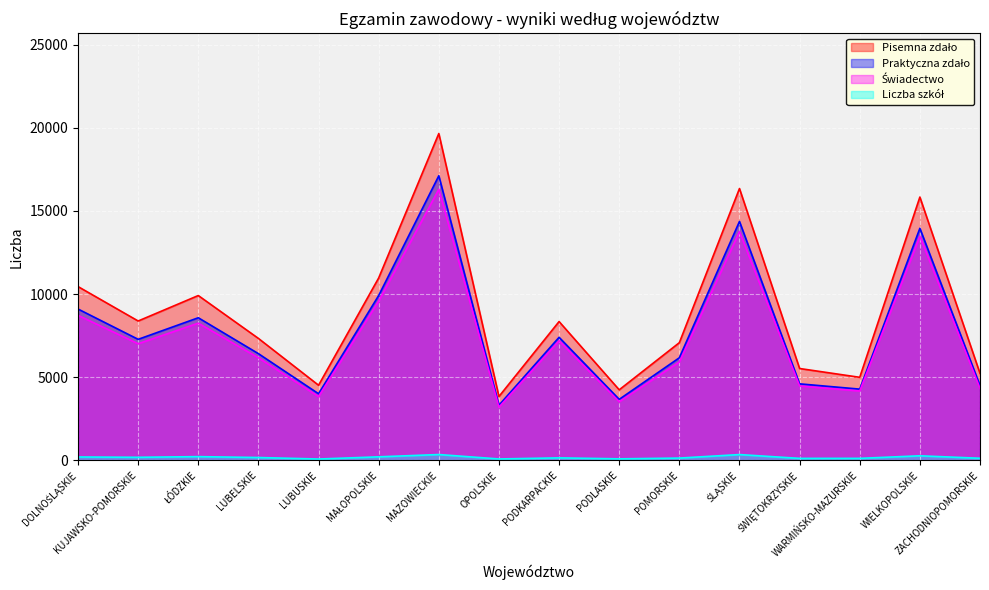

How many values in the Liczba szkół series exceed 174?

7